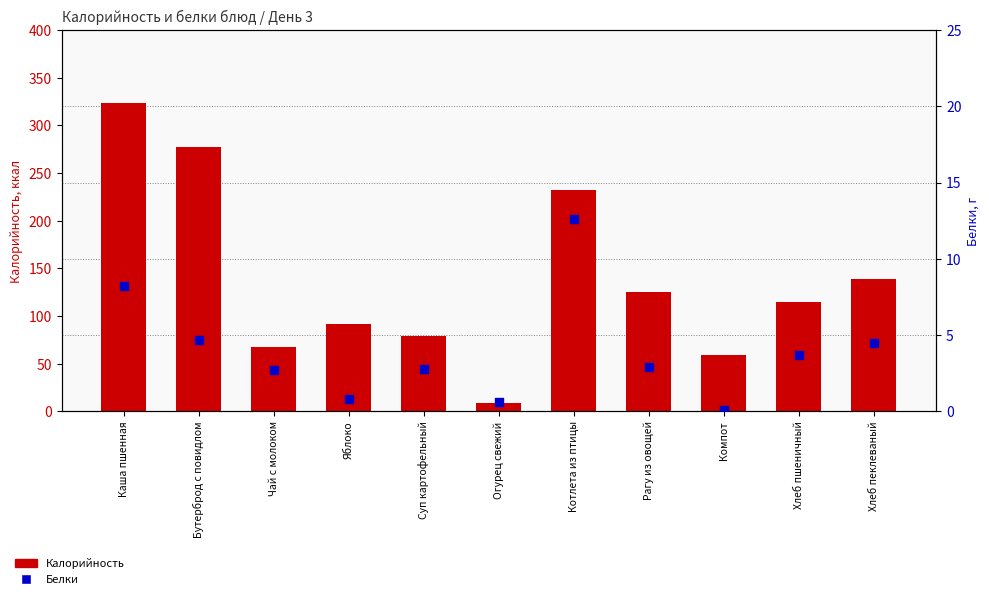

Is the value of Белки at Суп картофельный greater than the value of Калорийность at Компот?

No